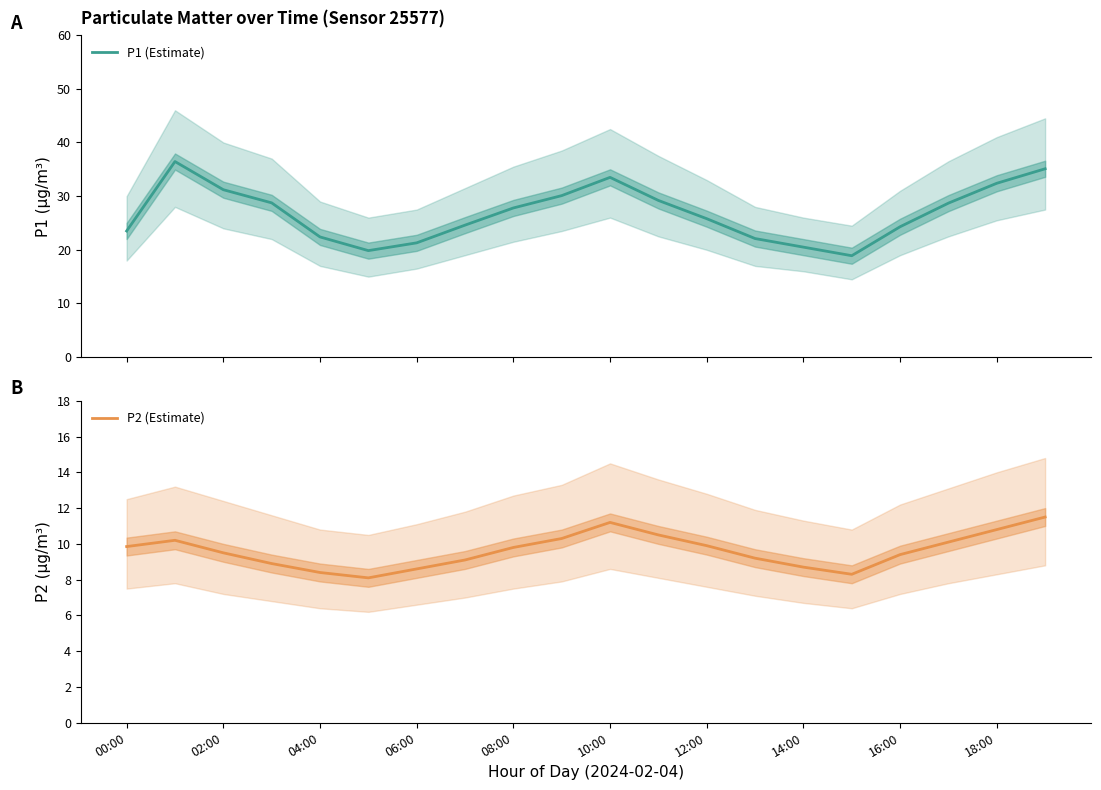

What position from the left is 18:00?

10